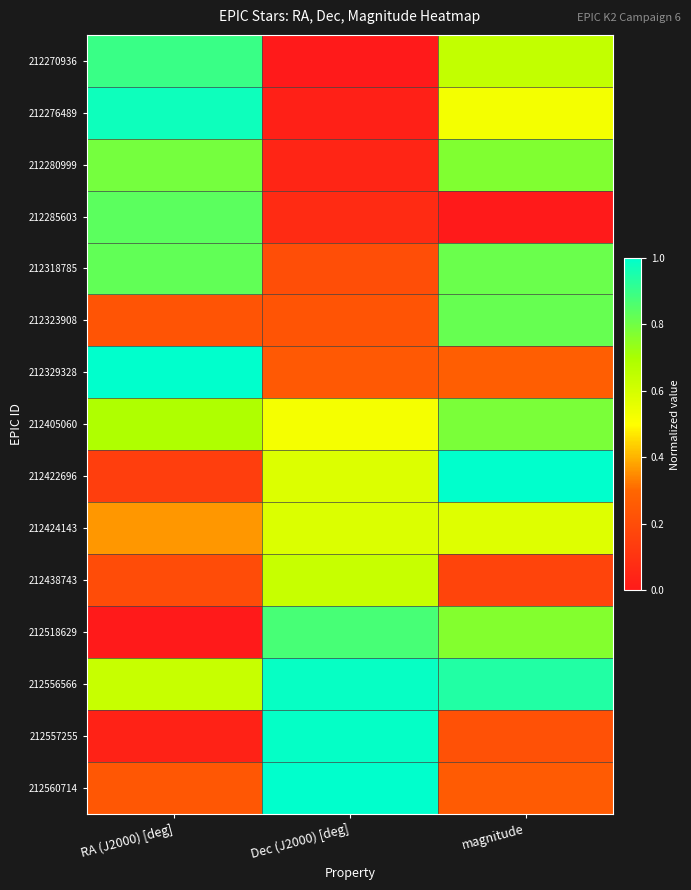

Reading left to right, what are all the values shown in this chart?

212270936: RA (J2000) [deg]=0.9	Dec (J2000) [deg]=0.0	magnitude=0.6
212276489: RA (J2000) [deg]=1.0	Dec (J2000) [deg]=0.0	magnitude=0.5
212280999: RA (J2000) [deg]=0.8	Dec (J2000) [deg]=0.0	magnitude=0.8
212285603: RA (J2000) [deg]=0.8	Dec (J2000) [deg]=0.1	magnitude=0.0
212318785: RA (J2000) [deg]=0.8	Dec (J2000) [deg]=0.2	magnitude=0.8
212323908: RA (J2000) [deg]=0.2	Dec (J2000) [deg]=0.2	magnitude=0.8
212329328: RA (J2000) [deg]=1.0	Dec (J2000) [deg]=0.3	magnitude=0.3
212405060: RA (J2000) [deg]=0.7	Dec (J2000) [deg]=0.5	magnitude=0.8
212422696: RA (J2000) [deg]=0.1	Dec (J2000) [deg]=0.6	magnitude=1.0
212424143: RA (J2000) [deg]=0.4	Dec (J2000) [deg]=0.6	magnitude=0.6
212438743: RA (J2000) [deg]=0.2	Dec (J2000) [deg]=0.6	magnitude=0.2
212518629: RA (J2000) [deg]=0.0	Dec (J2000) [deg]=0.9	magnitude=0.8
212556566: RA (J2000) [deg]=0.6	Dec (J2000) [deg]=1.0	magnitude=0.9
212557255: RA (J2000) [deg]=0.0	Dec (J2000) [deg]=1.0	magnitude=0.2
212560714: RA (J2000) [deg]=0.2	Dec (J2000) [deg]=1.0	magnitude=0.3